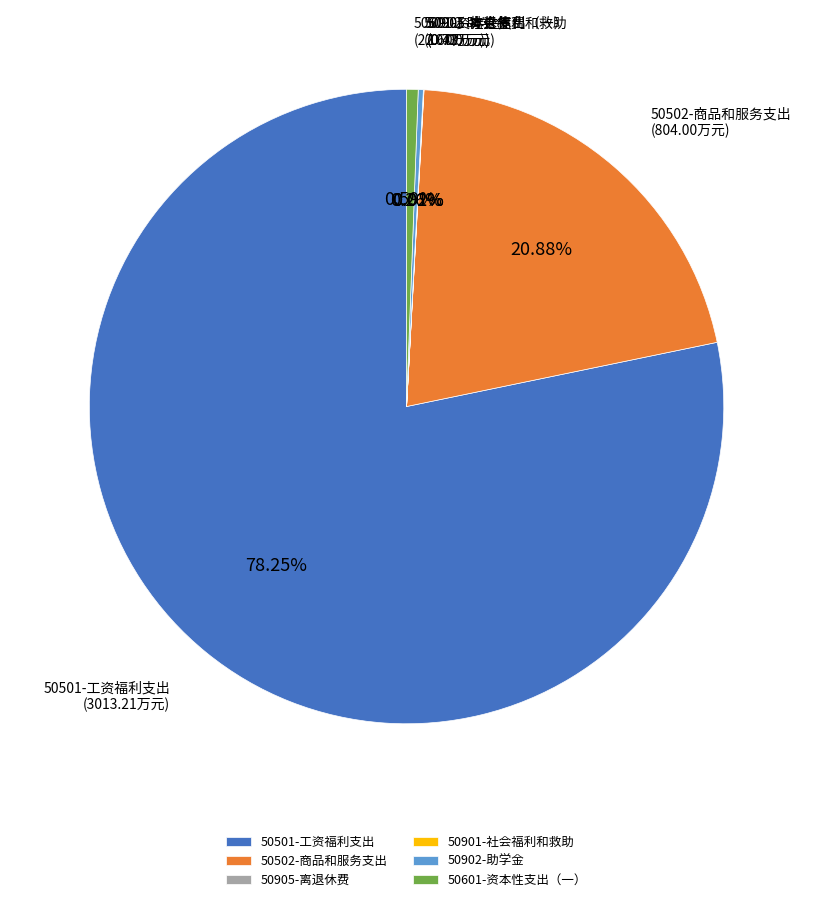

Is 50501-工资福利支出 the majority of the pie?

Yes